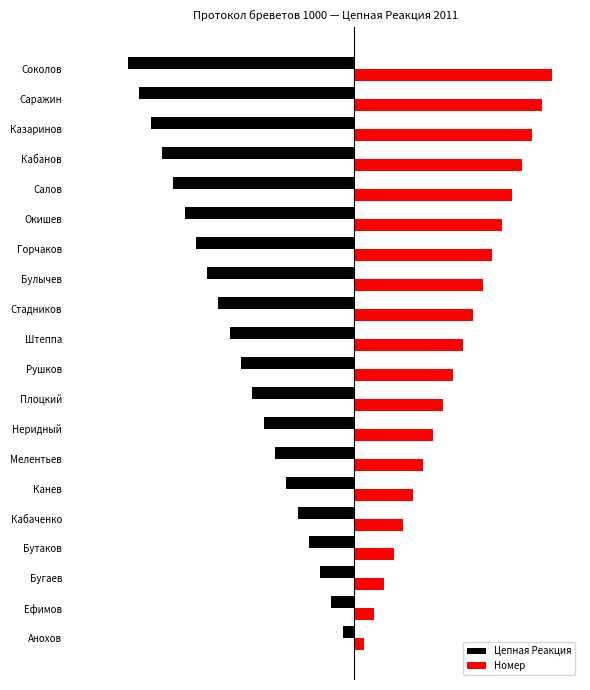

What is the difference between the maximum and minimum values in the Цепная Реакция series?

7.6